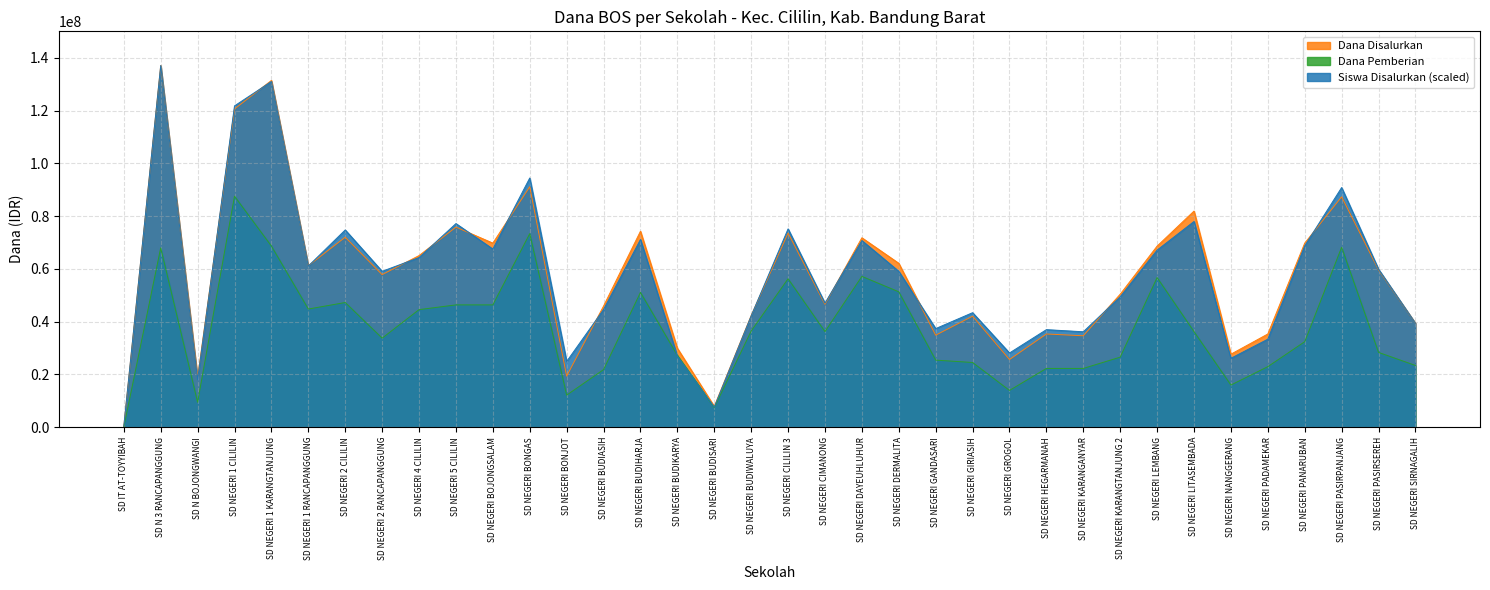

Where is the first local maximum for Dana Disalurkan?

SD N 3 RANCAPANGGUNG